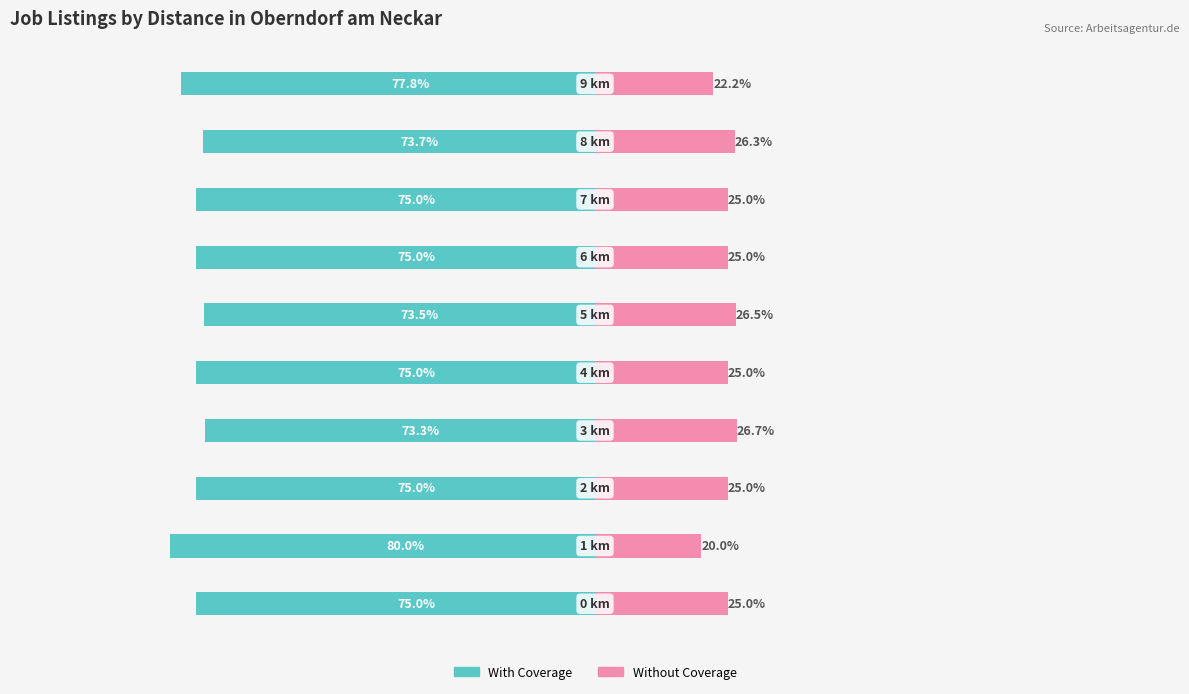

At which category does the chart reach its minimum across all series?

1